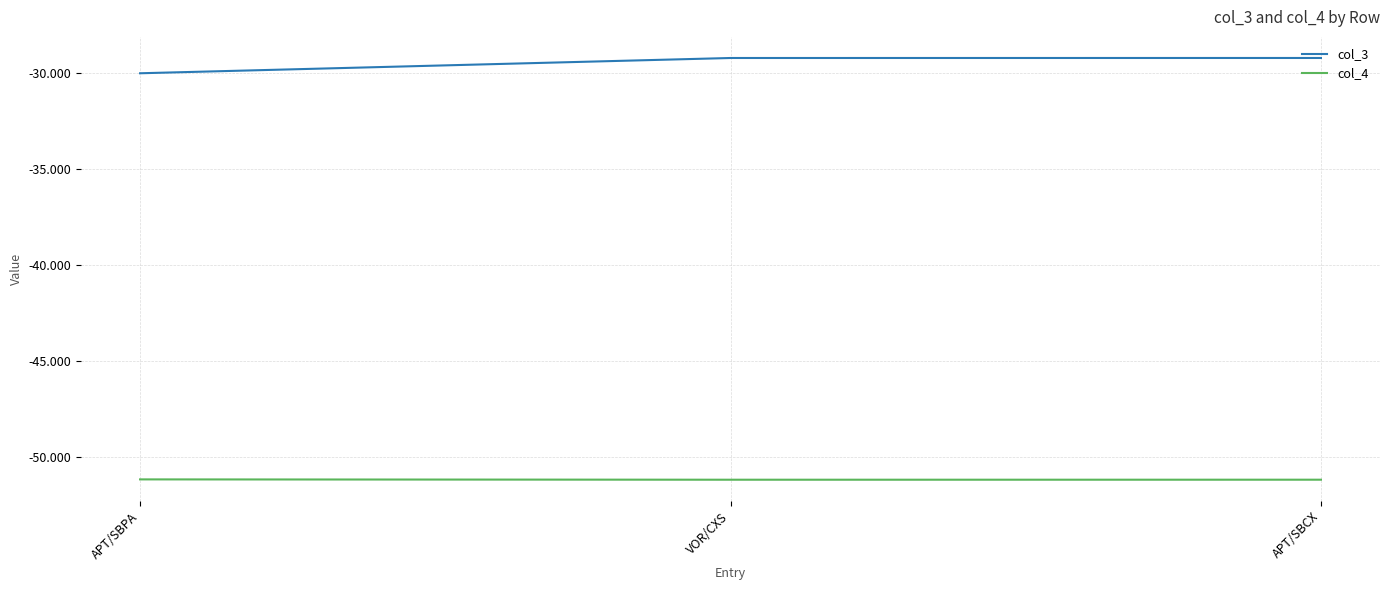

Is it true that col_4 equals -51.2 at APT/SBCX?

True